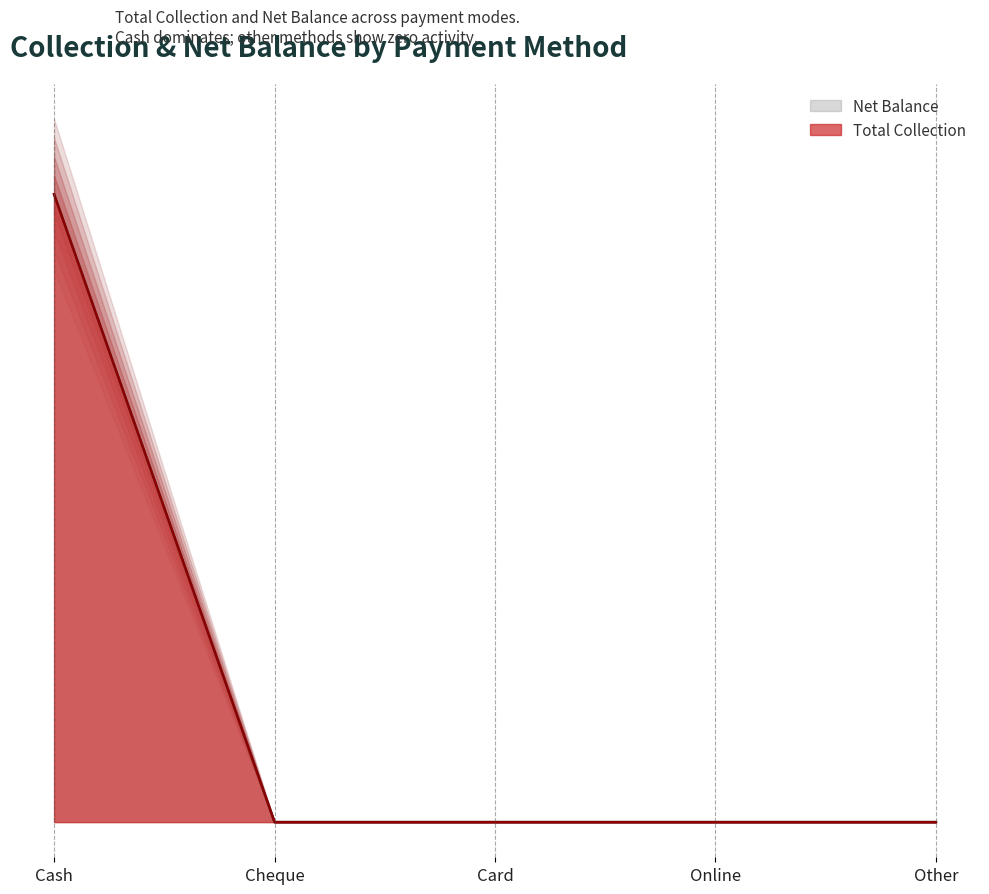

How many values in Total Collection are above zero?

1